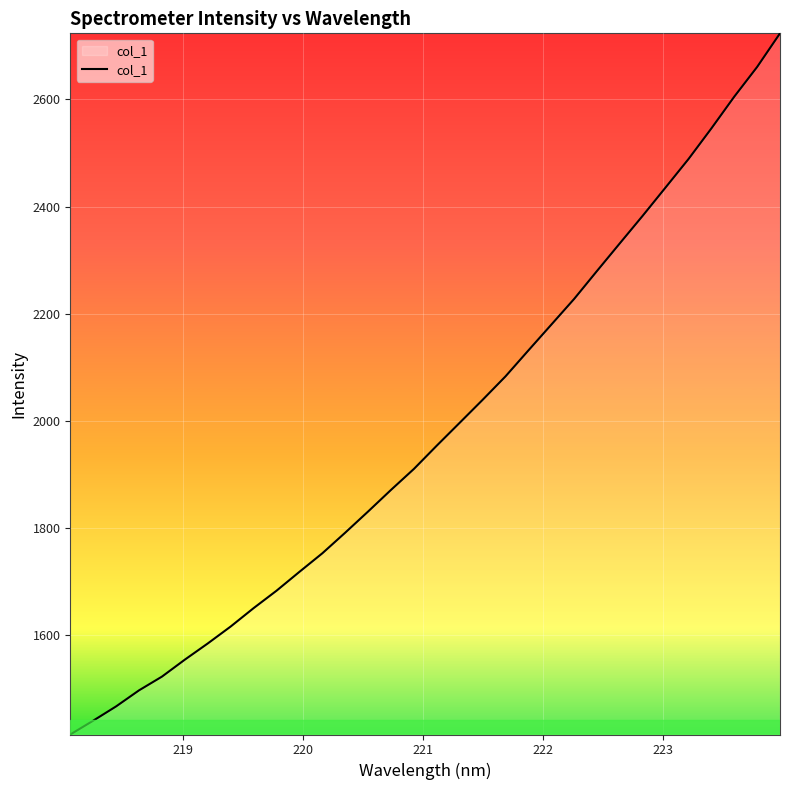

What is the minimum value shown in the chart?

1415.2